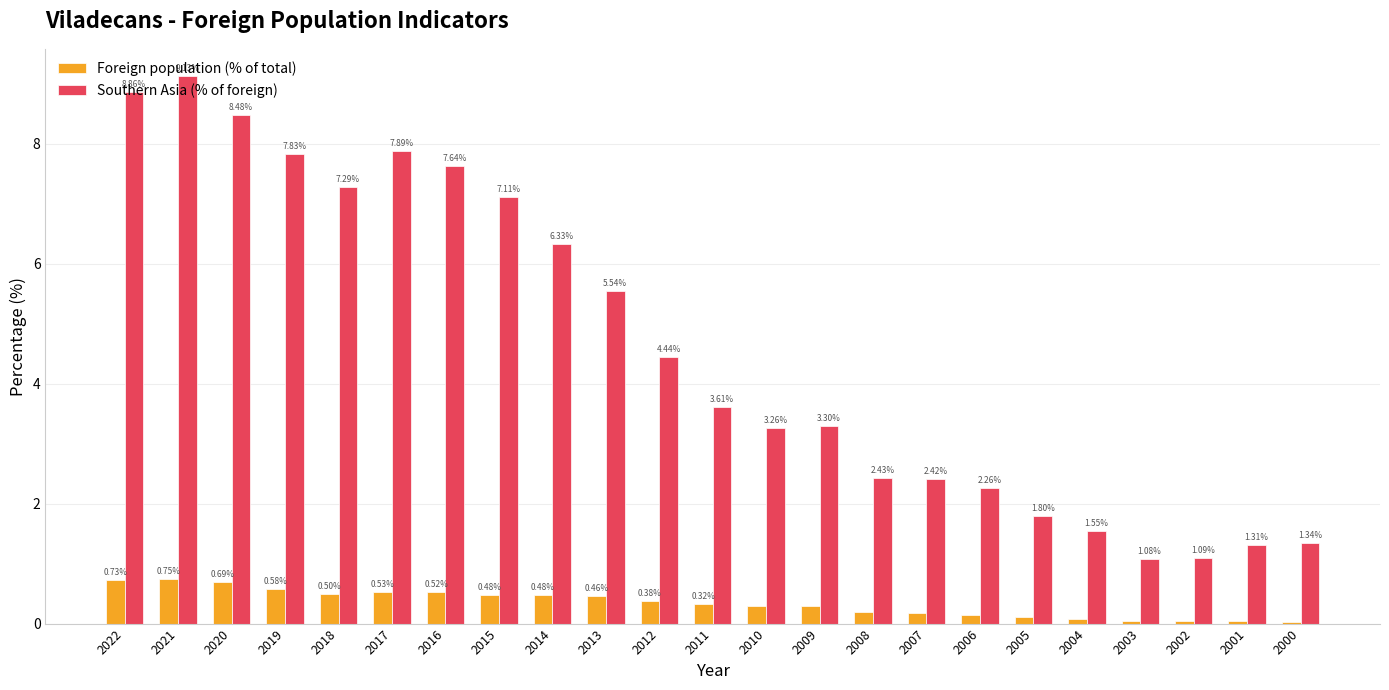

Where is Southern Asia (% of foreign) nearest to the value 5?

2013